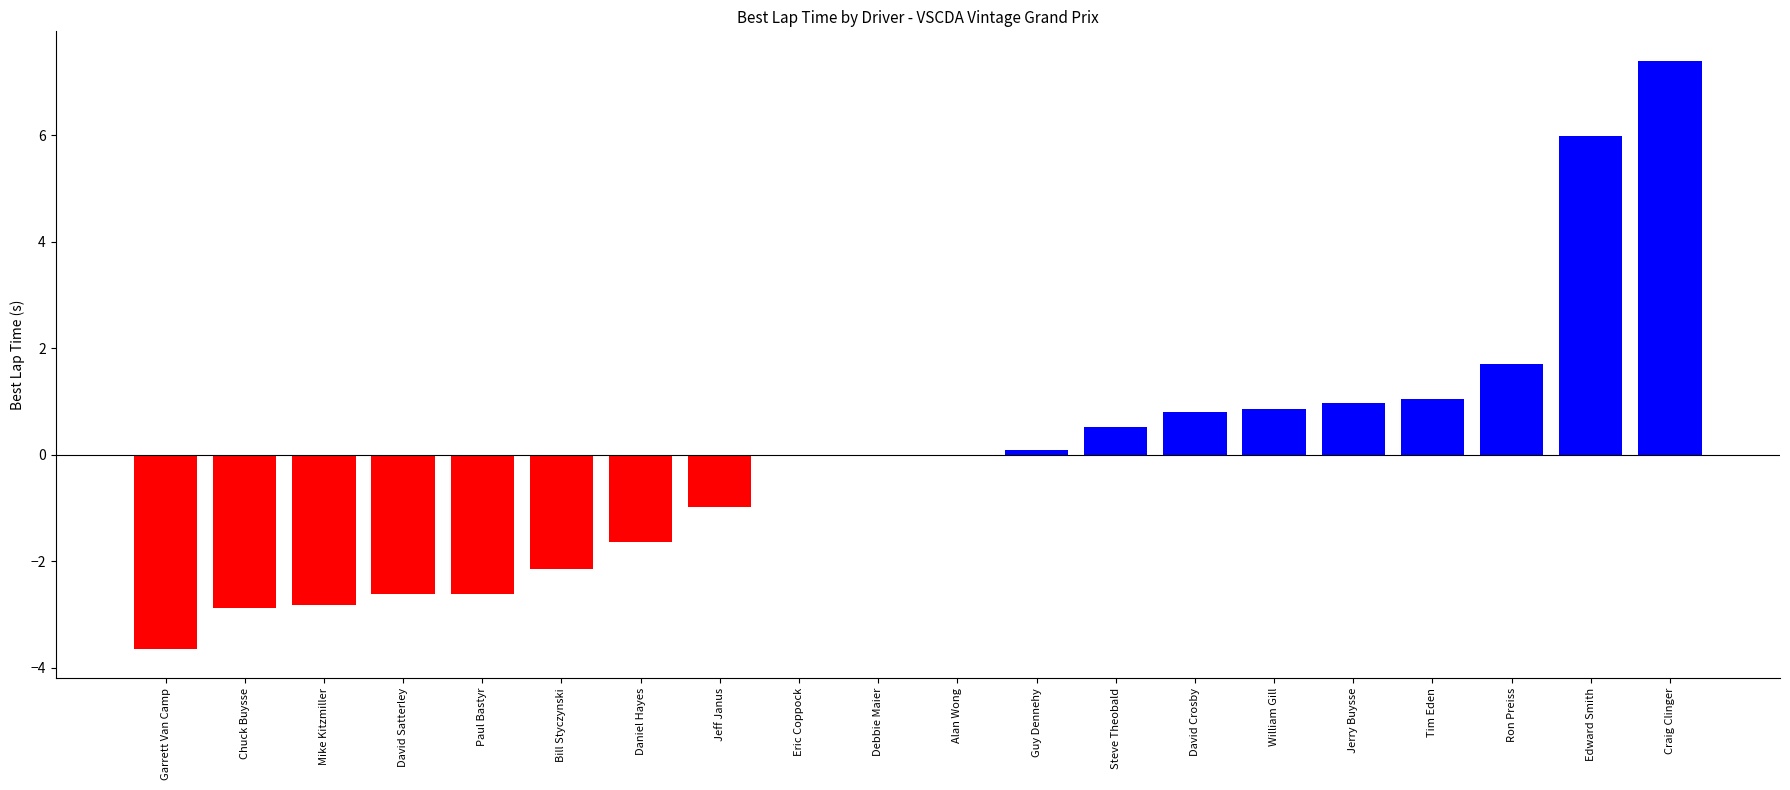

True or false: the data shows 2.3 at Ron Preiss.

False